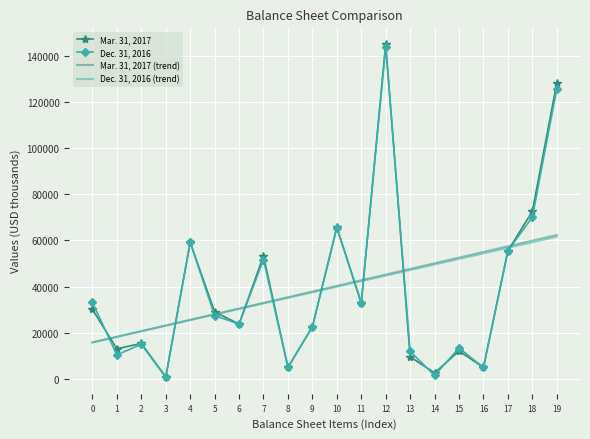

The value of Dec. 31, 2016 (trend) at 19 is 61615.3. True or false?

True